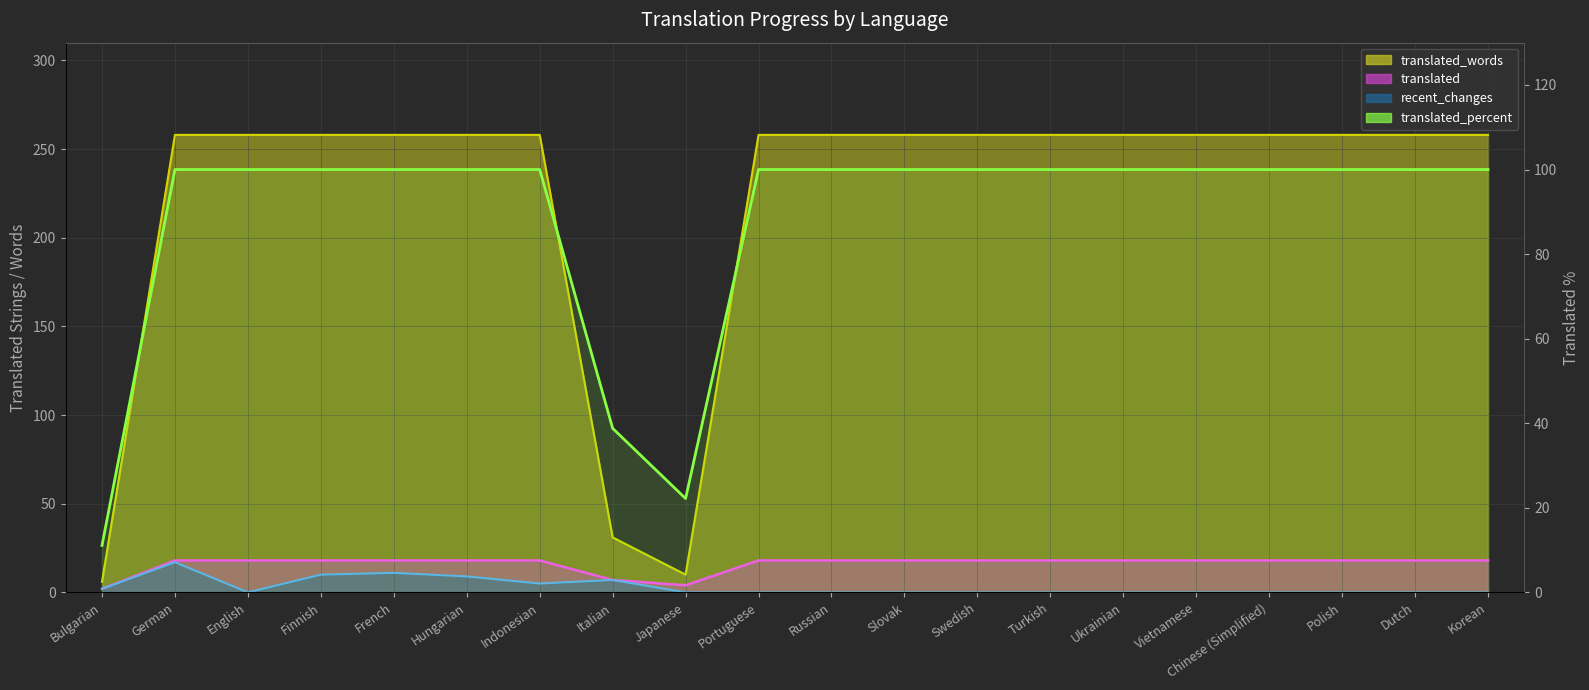

Approximately how many times larger is the value at Swedish compared to German?

1.0